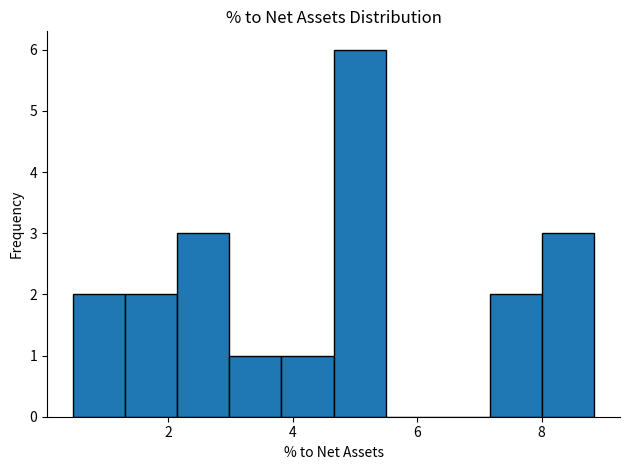

Reading left to right, transcribe this chart: for each bar, give the range it covers on the x-axis and its height. Neither the bar edges nor the heights are printed on the chart, so give them approximately, as read against the axes.

0.4 to 1.4: 2
1.4 to 2.2: 2
2.2 to 3.0: 3
3.0 to 3.8: 1
3.8 to 4.6: 1
4.6 to 5.4: 6
5.4 to 6.4: 0
6.4 to 7.2: 0
7.2 to 8.0: 2
8.0 to 8.8: 3